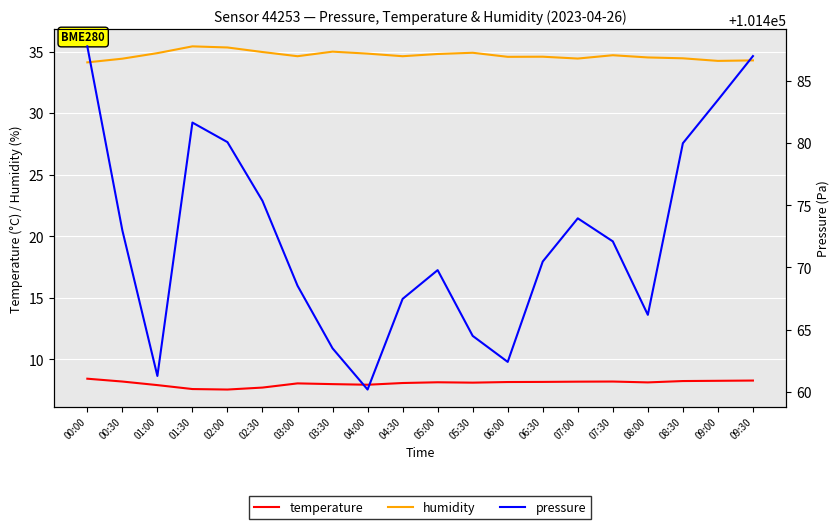

How many lines are shown in the chart?

3